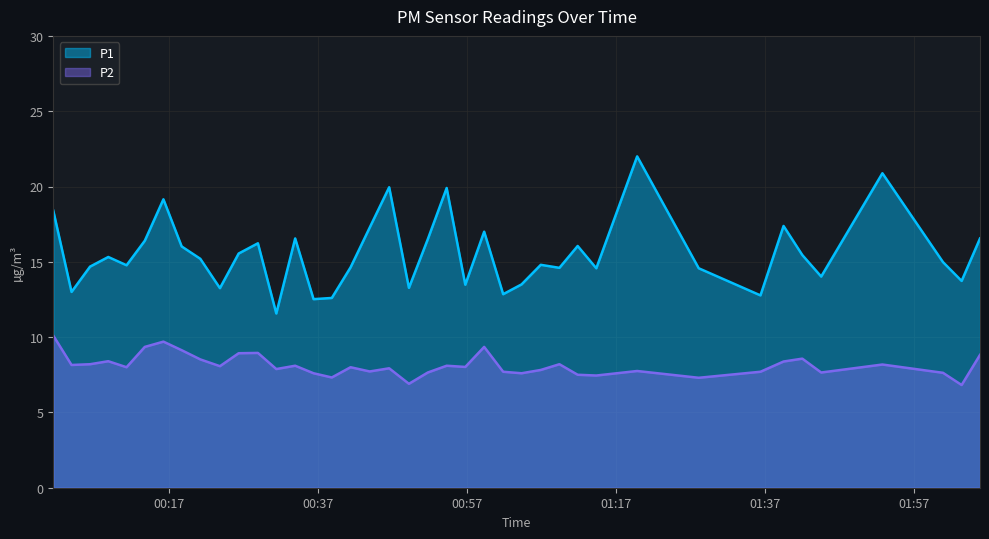

In P1, how many points are higher than both neighbors (excluding endpoints)?

12